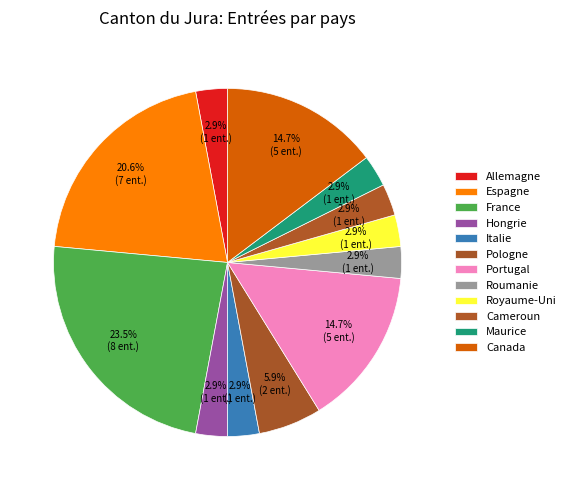

Between Allemagne and Italie, which is larger?

Allemagne